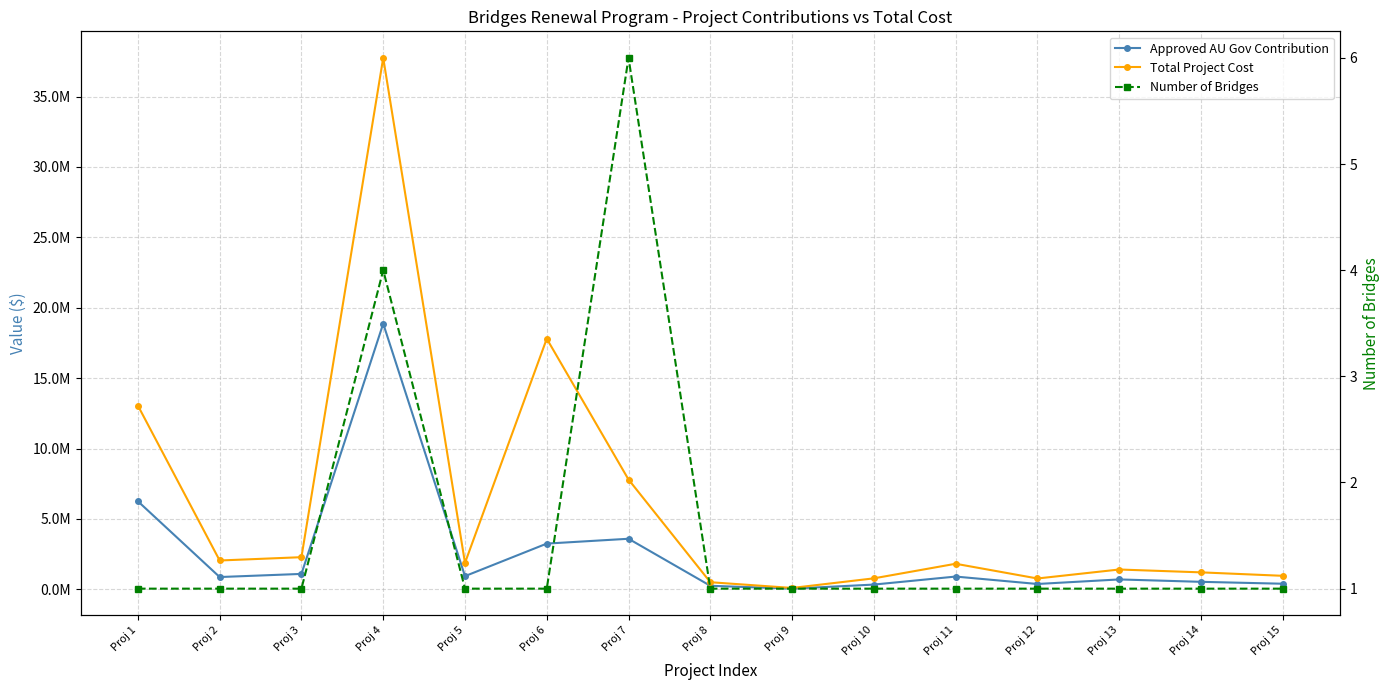

Rank the series by their maximum value, from highest to lowest.

Total Project Cost, Approved AU Gov Contribution, Number of Bridges